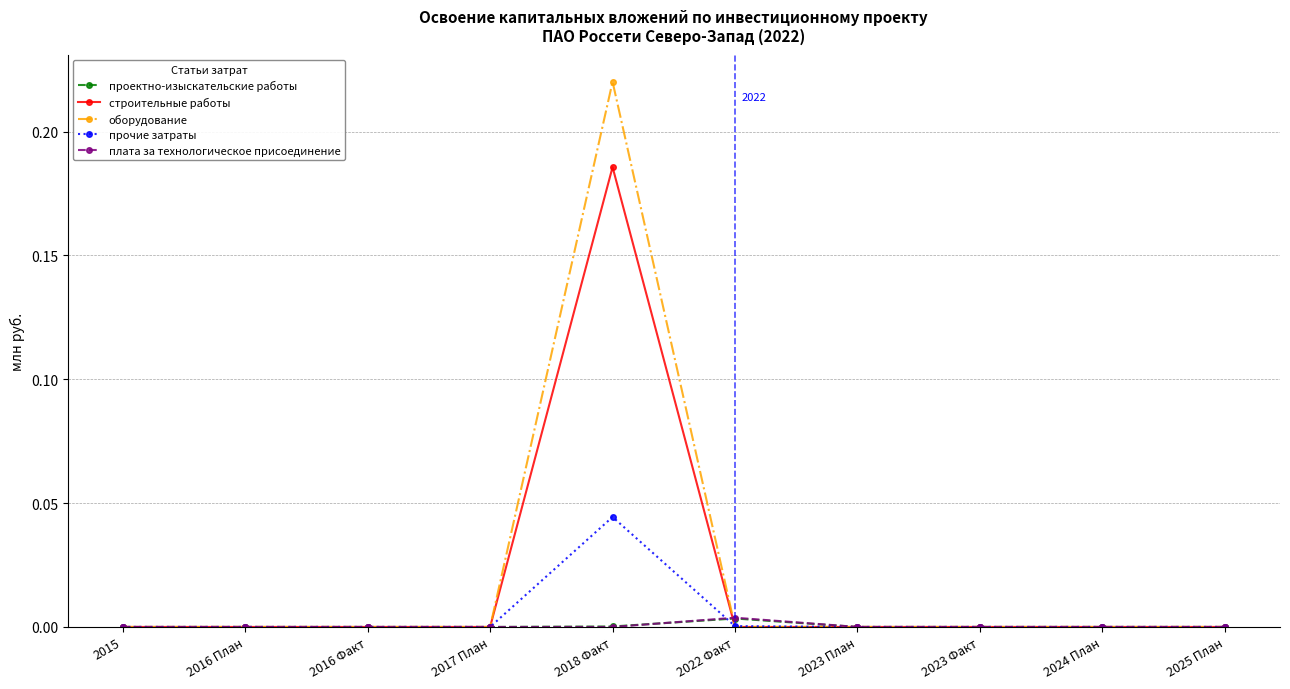

At which category is the sum across all series the highest?

2018 Факт